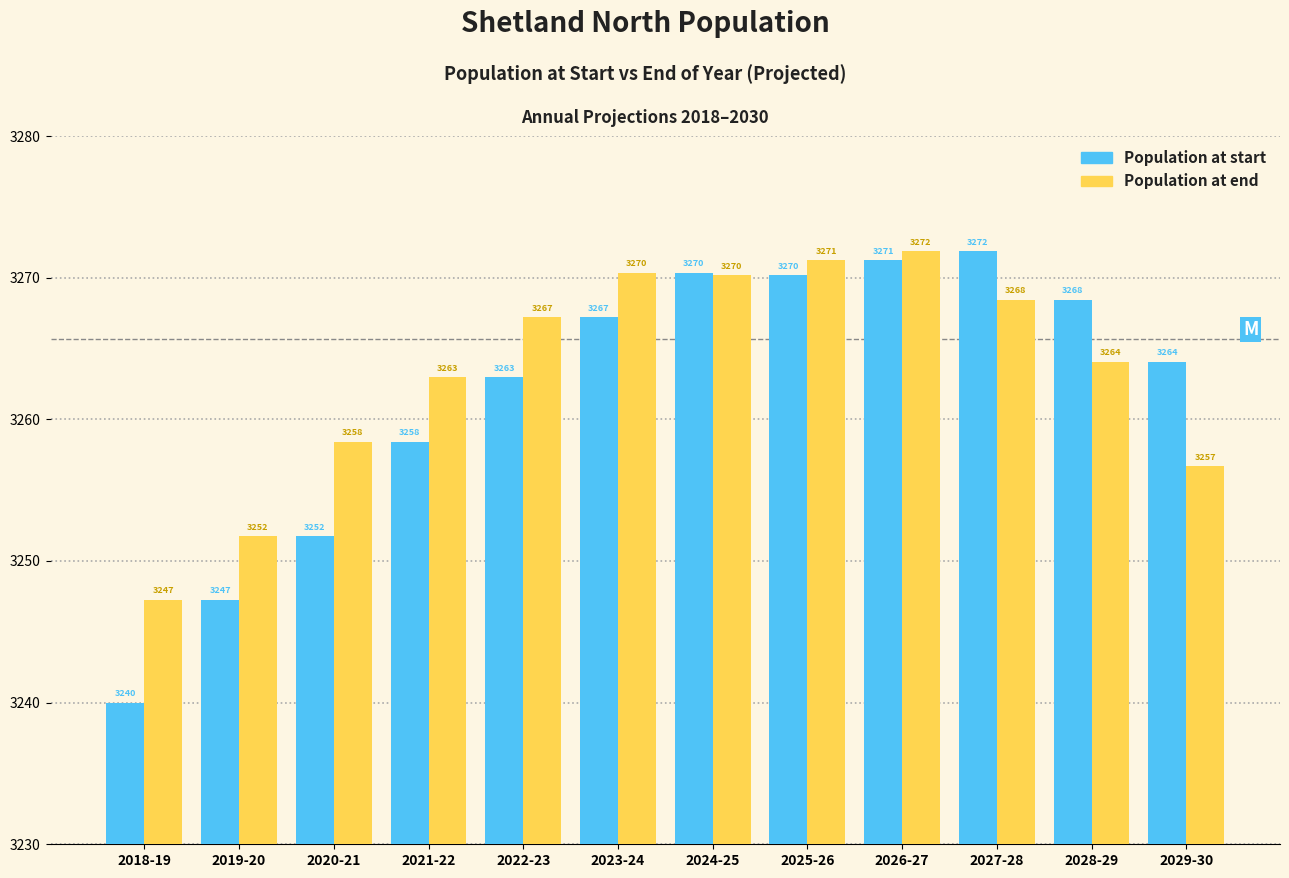

What is the sum of the Population at end values at 2019-20 and 2025-26?

6523.0